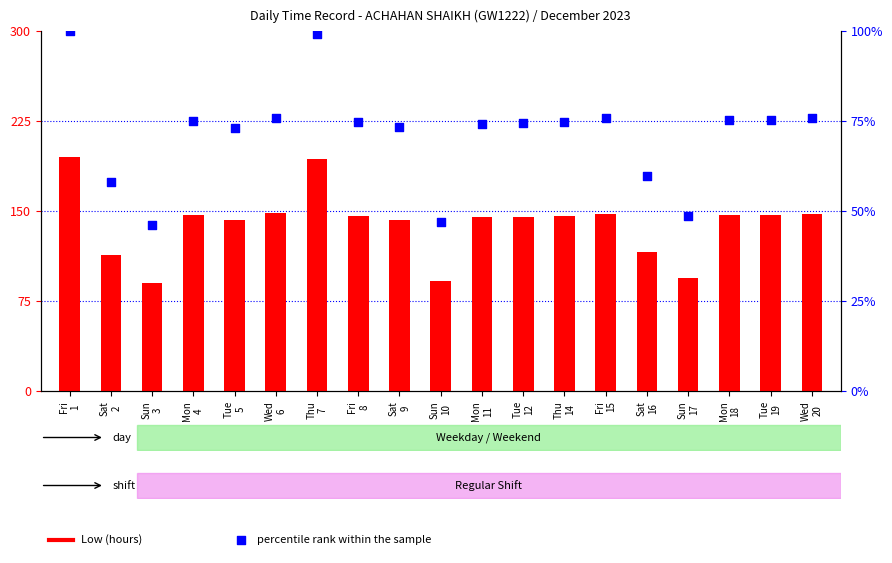

At which category is the sum across all series the highest?

Fri
1